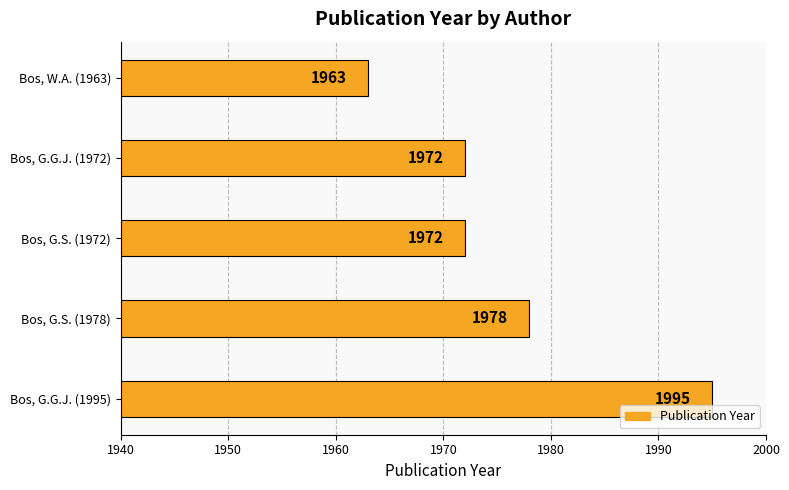

What is the difference between the maximum and minimum values?

32